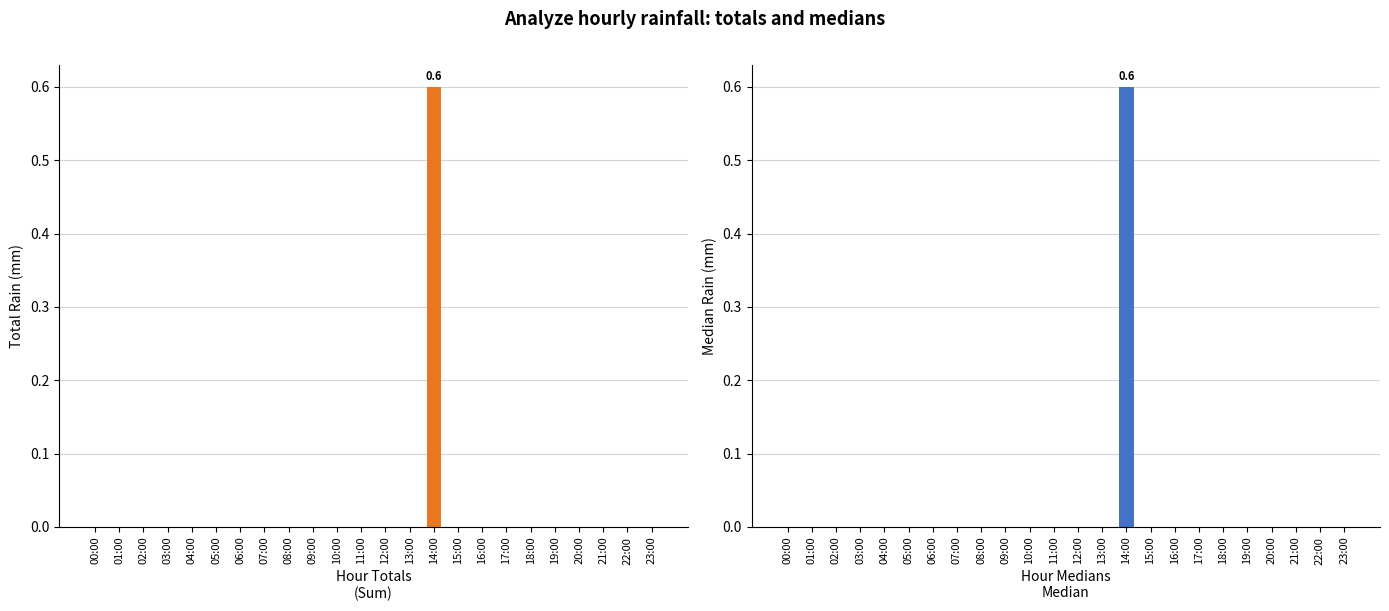

What are all the series names shown in the legend?

Total Rain (mm), Median Rain (mm)